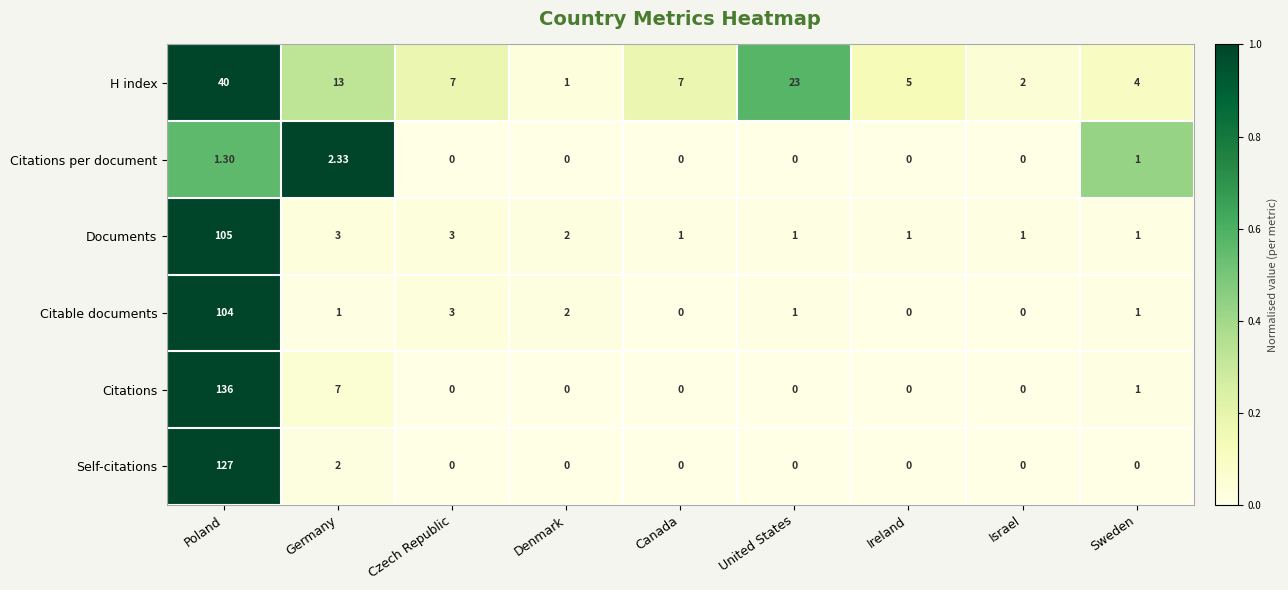

How many data points does each series have?

9